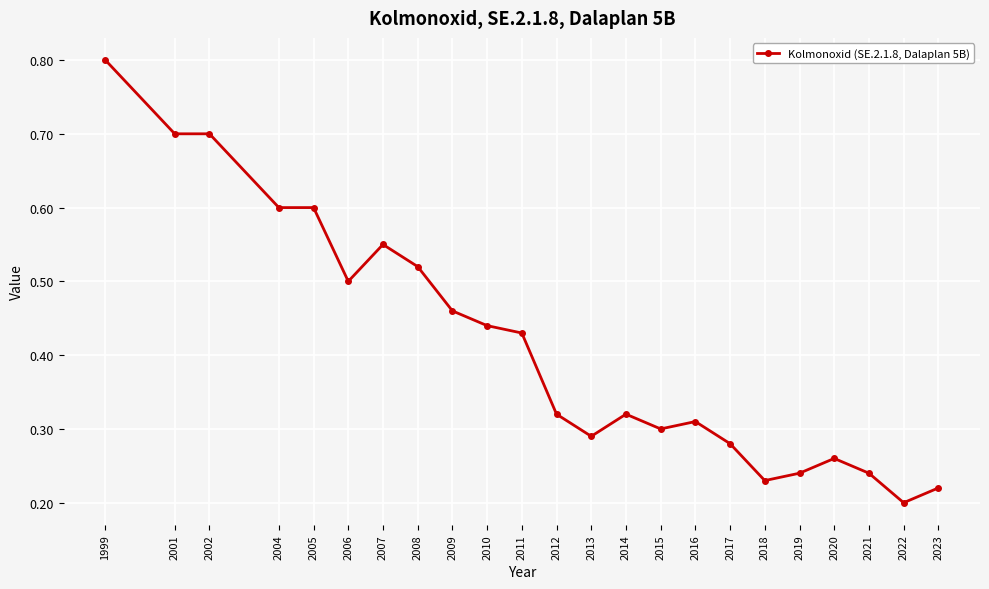

What is the change in value from 2001 to 2017?

-0.4